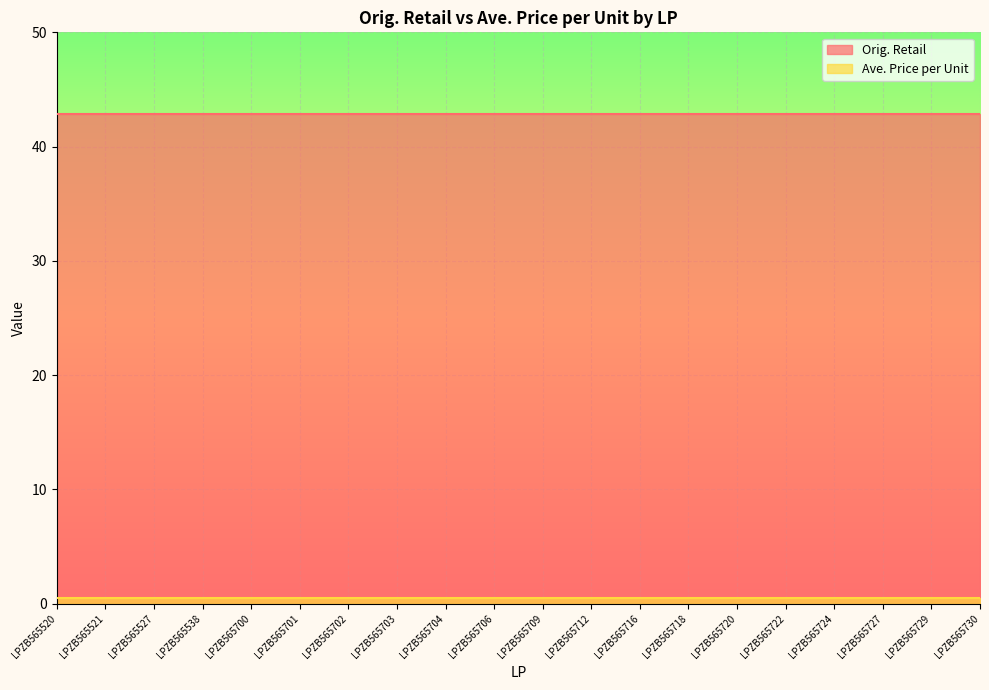

At LPZB565722, list the series in order from largest to smallest.

Orig. Retail, Ave. Price per Unit